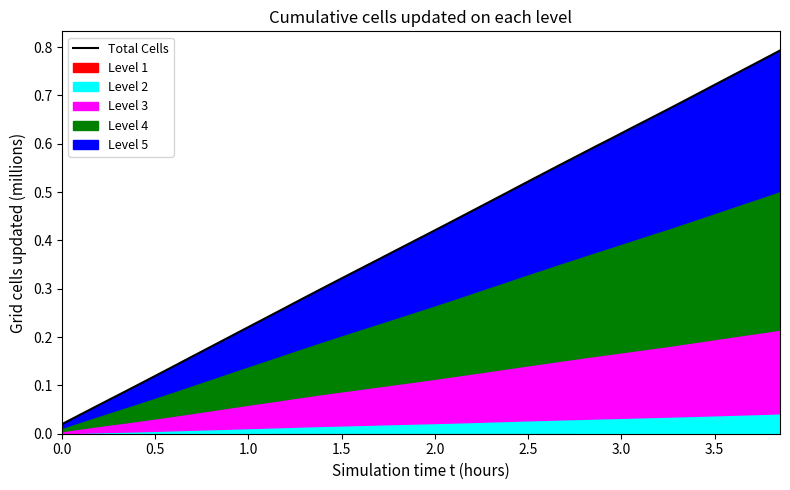

Reading right to left, list all the values displayed in this chart.

0.8	0.8	0.8	0.7	0.7	0.7	0.7	0.7	0.6	0.6	0.6	0.6	0.6	0.5	0.5	0.5	0.5	0.5	0.4	0.4	0.4	0.4	0.4	0.3	0.3	0.3	0.3	0.3	0.2	0.2	0.2	0.2	0.2	0.1	0.1	0.1	0.1	0.1	0.0	0.0